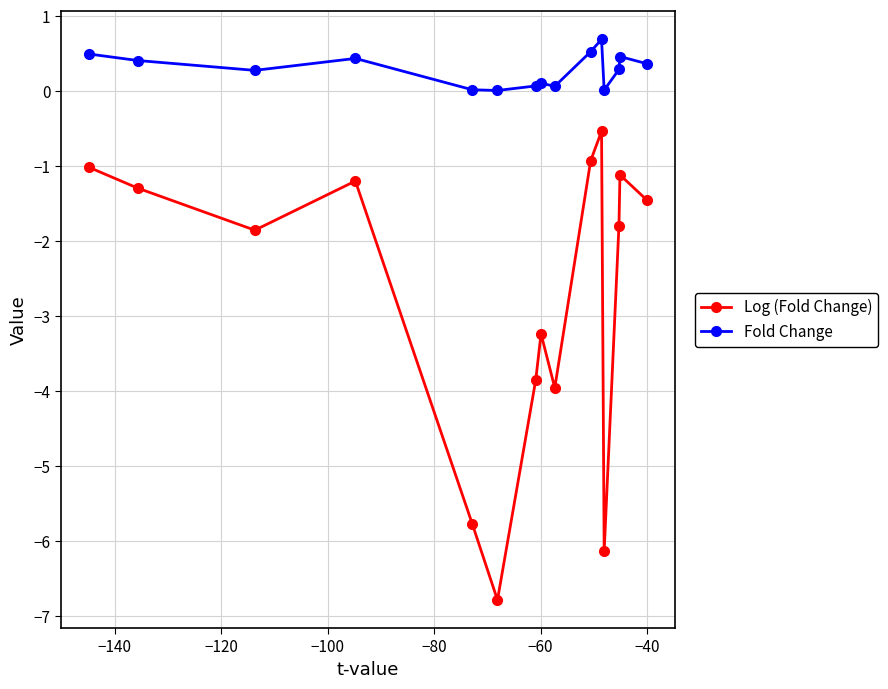

What is the sum of all Log (Fold Change) values?

-40.9